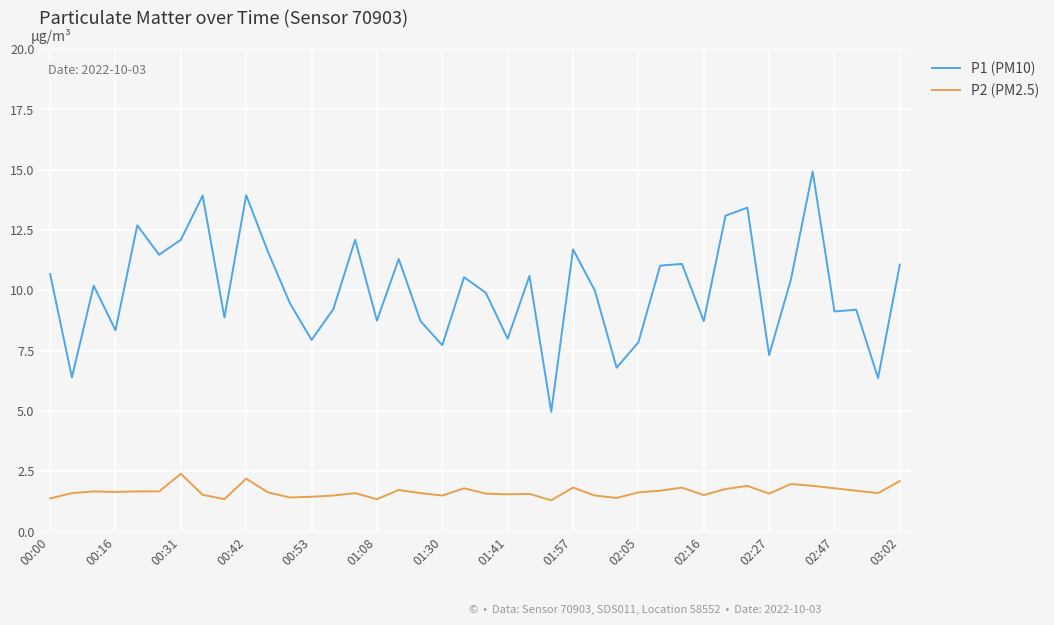

Which series has the largest total across all categories?

P1 (PM10)